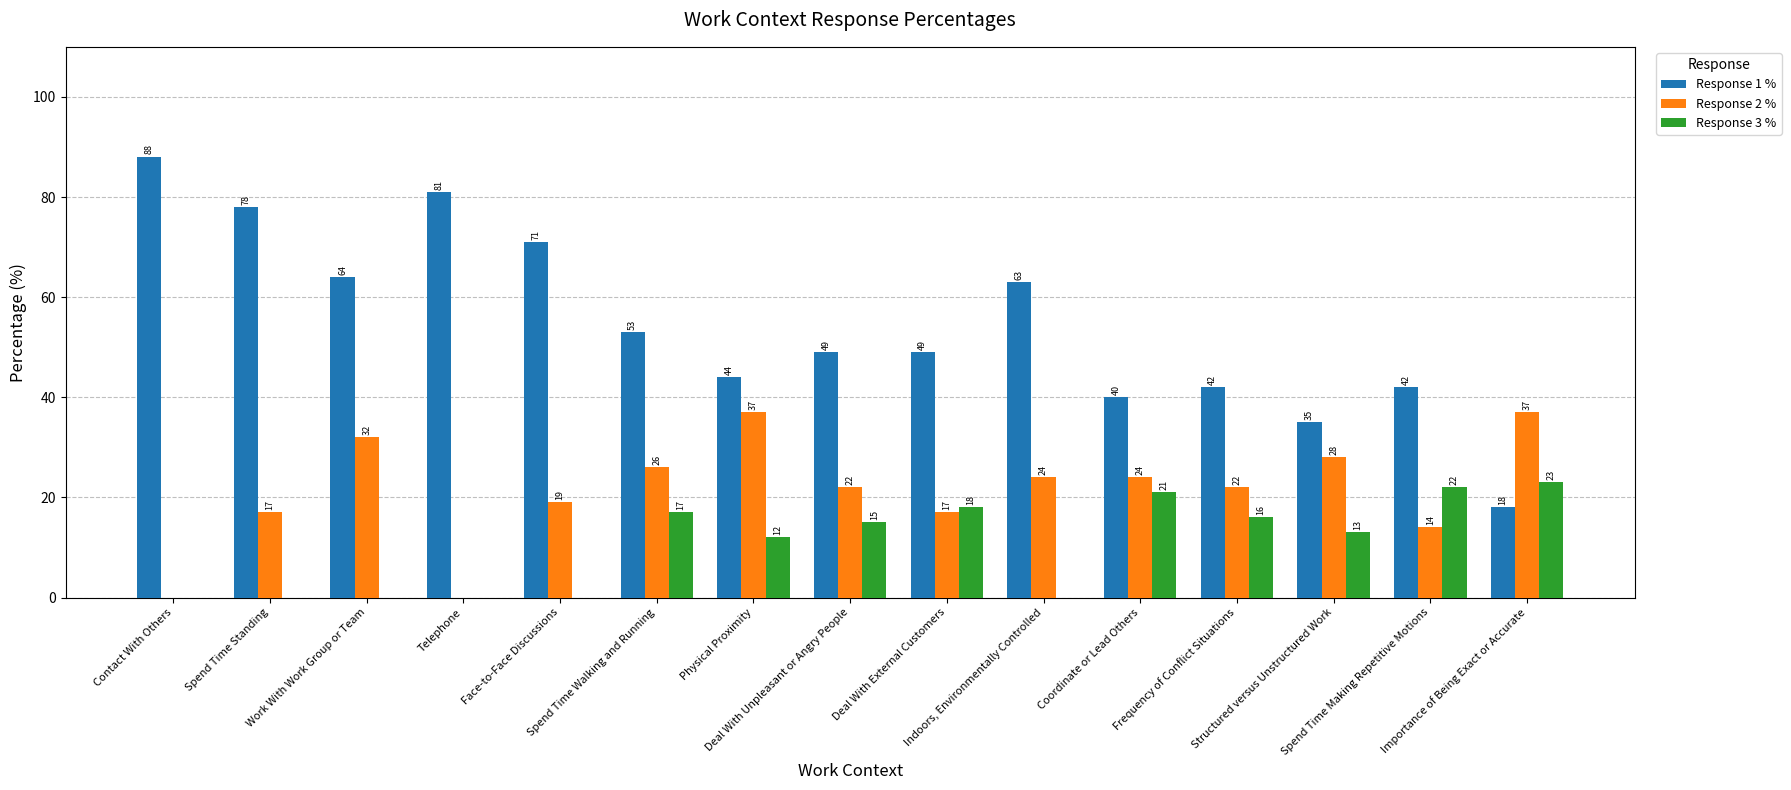

Which series has the widest spread of values?

Response 1 %